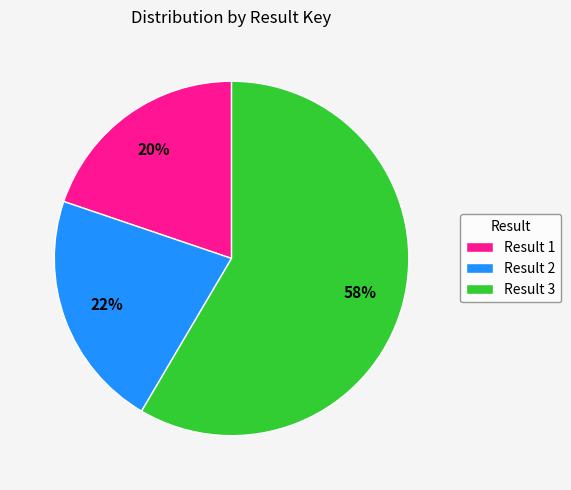

Which category accounts for the majority?

Result 3